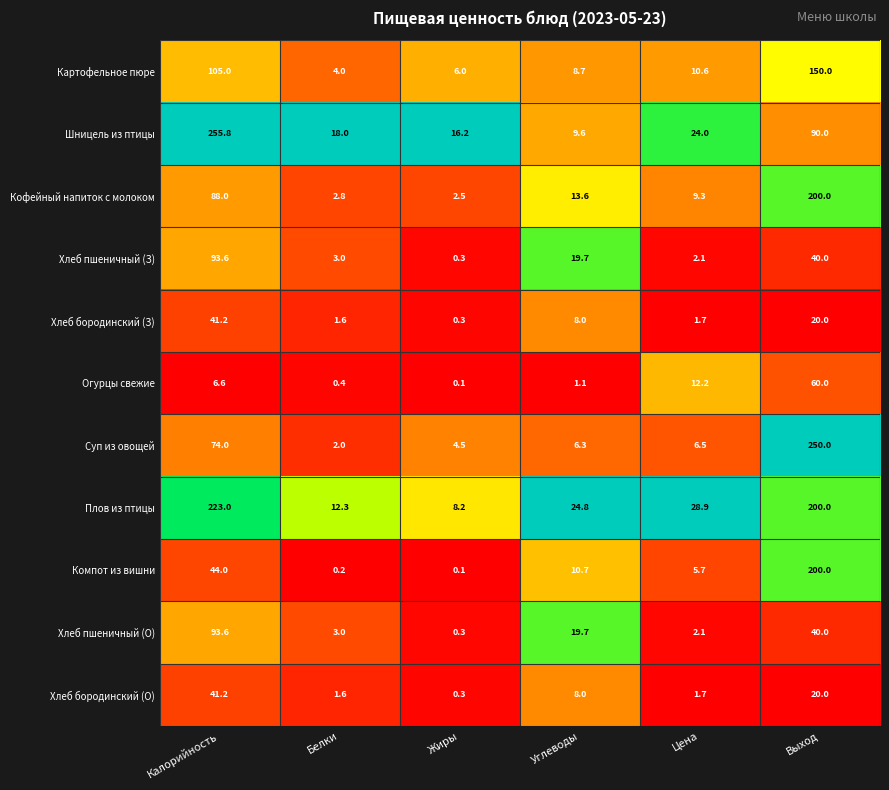

At which category is the sum across all series the highest?

Выход